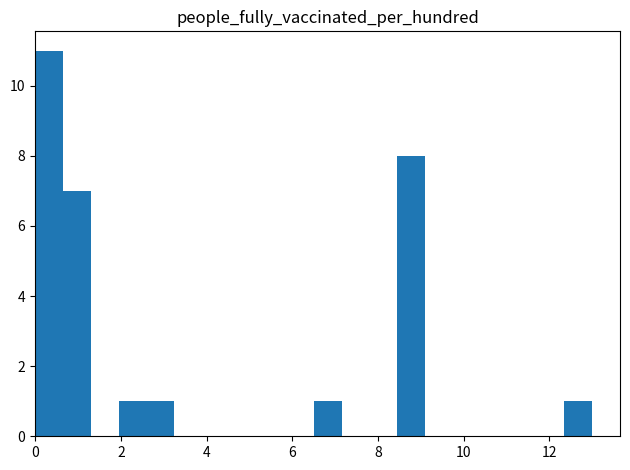

Read against the x-axis, roughly where is the centre of the tallest bar?

0.4